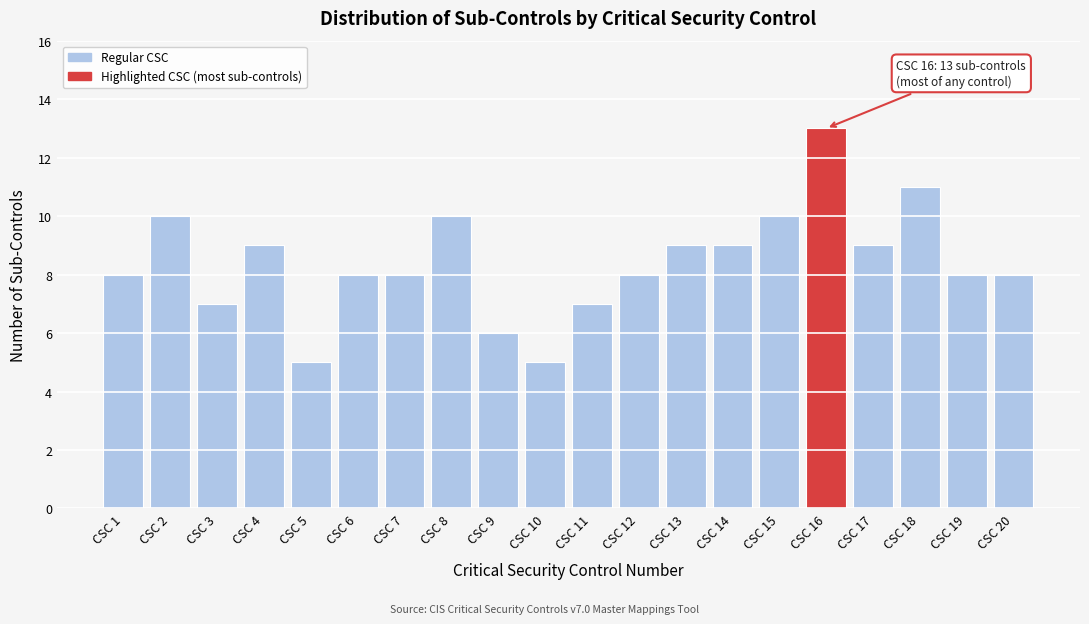

Reading left to right, transcribe all the data shown in this chart.

CSC 1=8	CSC 2=10	CSC 3=7	CSC 4=9	CSC 5=5	CSC 6=8	CSC 7=8	CSC 8=10	CSC 9=6	CSC 10=5	CSC 11=7	CSC 12=8	CSC 13=9	CSC 14=9	CSC 15=10	CSC 16=13	CSC 17=9	CSC 18=11	CSC 19=8	CSC 20=8